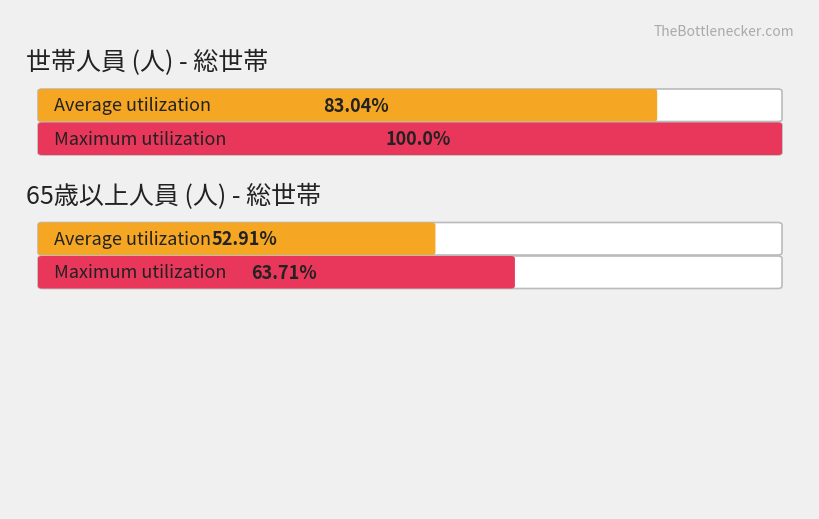

The value of Maximum utilization at 十分位1 is 0.3. True or false?

False